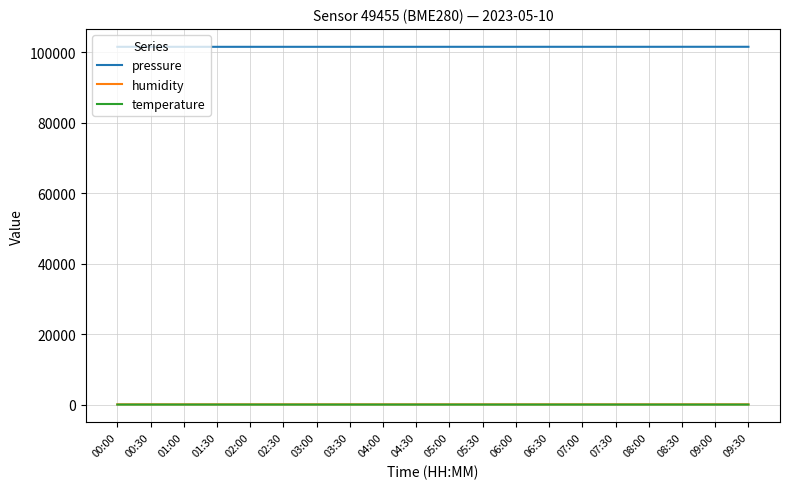

What is the sum of the temperature values at 06:00 and 00:00?

16.0